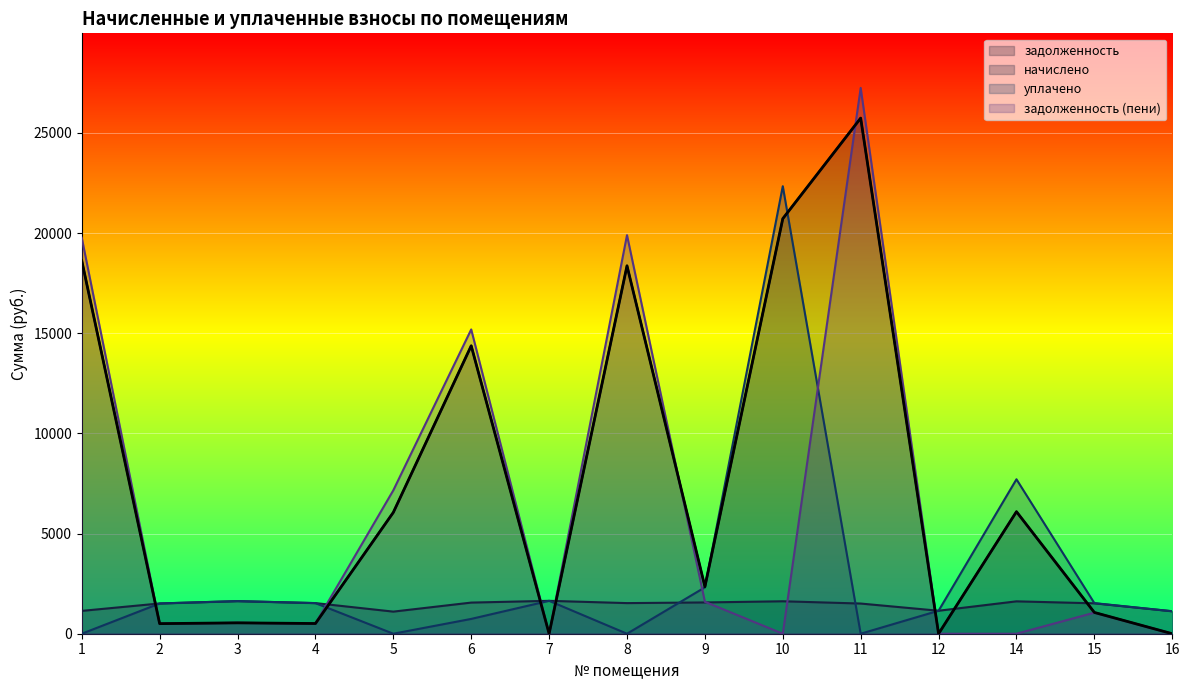

Reading right to left, transcribe all the data shown in this chart.

задолженность: 16=0.0	15=1061.7	14=6093.2	12=0.0	11=25740.1	10=20720.0	9=2348.7	8=18368.2	7=0.0	6=14374.8	5=6056.6	4=509.6	3=542.6	2=503.5	1=18627.6
начислено: 16=1121.8	15=1517.7	14=1616.7	12=1147.5	11=1506.7	10=1620.4	9=1561.7	8=1528.7	7=1642.4	6=1554.4	5=1103.5	4=1528.7	3=1627.7	2=1510.4	1=1140.1
уплачено: 16=1121.8	15=1527.5	14=7709.9	12=1147.5	11=0.0	10=22340.4	9=2315.6	8=0.0	7=1642.4	6=739.5	5=0.0	4=1528.7	3=1627.7	2=1510.4	1=0.0
задолженность (пени): 16=0.0	15=1051.9	14=0.0	12=0.0	11=27246.8	10=0.0	9=1594.8	8=19896.9	7=0.0	6=15189.7	5=7160.1	4=509.6	3=542.6	2=503.5	1=19767.8